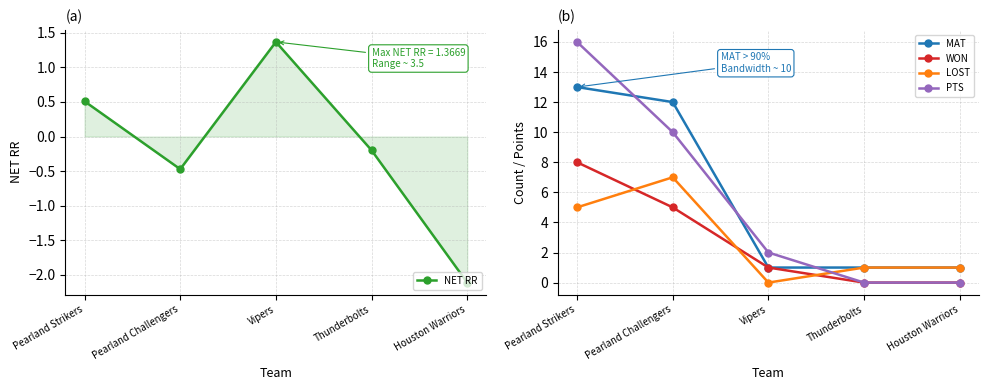

Reading left to right, extract all data points from this chart.

NET RR: 0.5	-0.5	1.4	-0.2	-2.1
MAT: 13.0	12.0	1.0	1.0	1.0
WON: 8.0	5.0	1.0	0.0	0.0
LOST: 5.0	7.0	0.0	1.0	1.0
PTS: 16.0	10.0	2.0	0.0	0.0